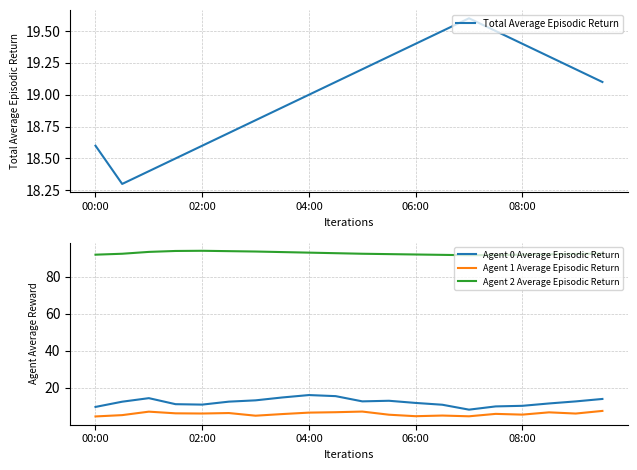

How many data points in Agent 1 Average Episodic Return are less than 6?

10